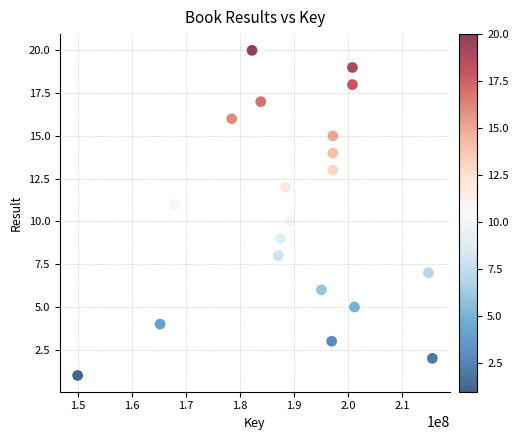

What is the range of Y values (max minus min)?

19